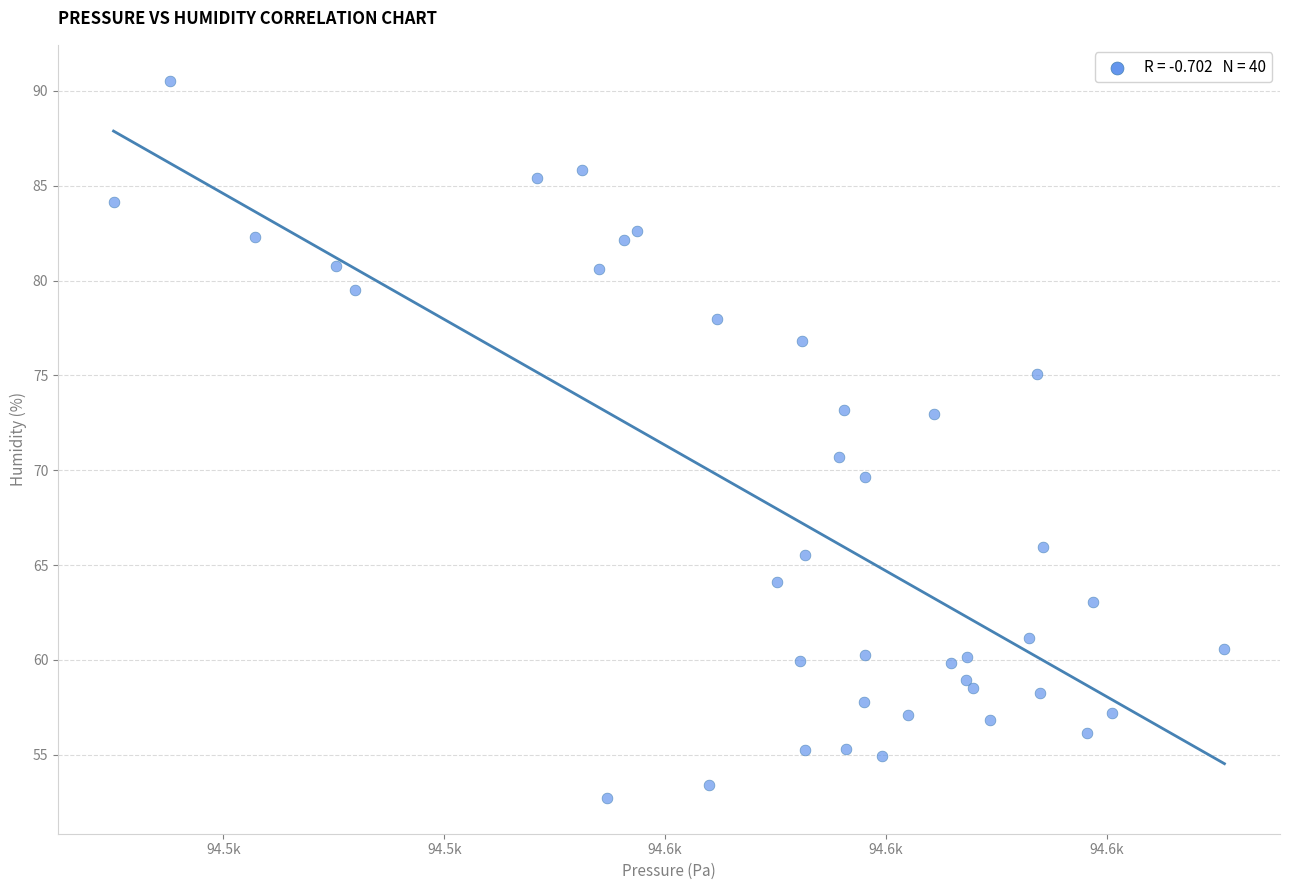

What is the range of Y values (max minus min)?

37.8